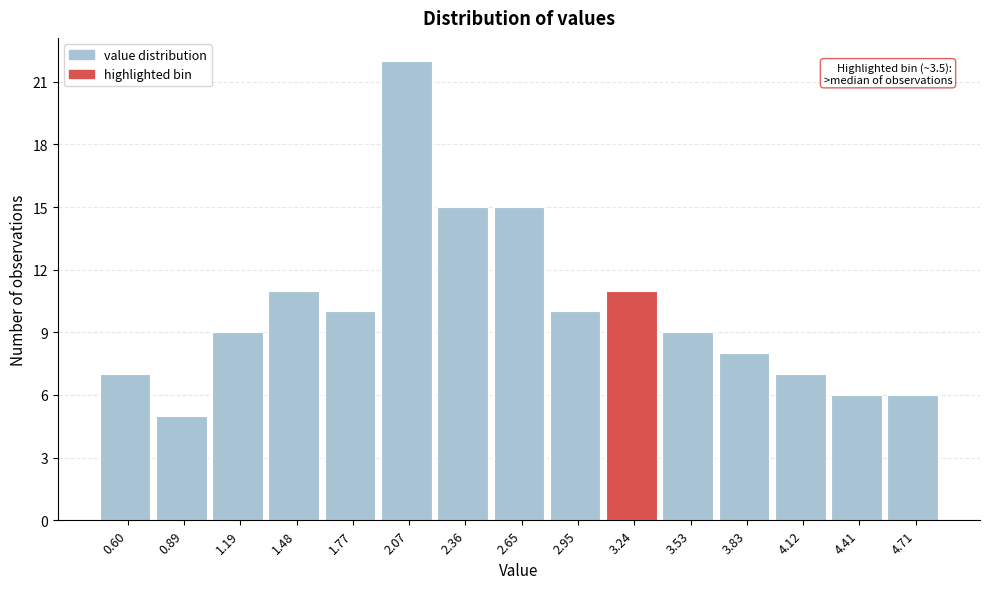

Reading left to right, extract all data points from this chart.

0.60=7	0.89=5	1.19=9	1.48=11	1.77=10	2.07=22	2.36=15	2.65=15	2.95=10	3.24=11	3.53=9	3.83=8	4.12=7	4.41=6	4.71=6